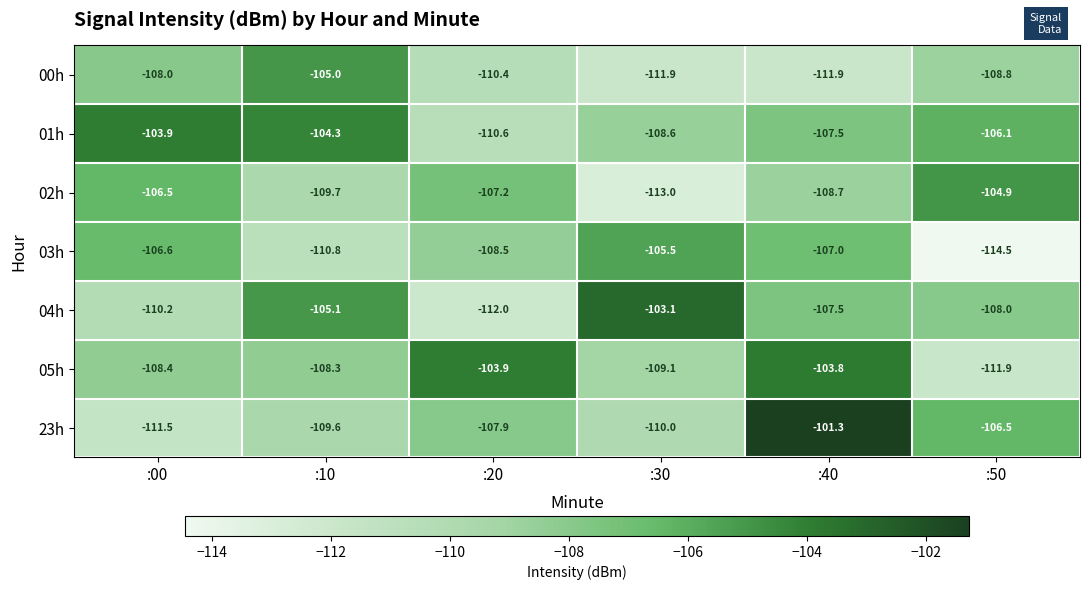

What is the difference between the second highest and second lowest values in the 03h series?

4.2